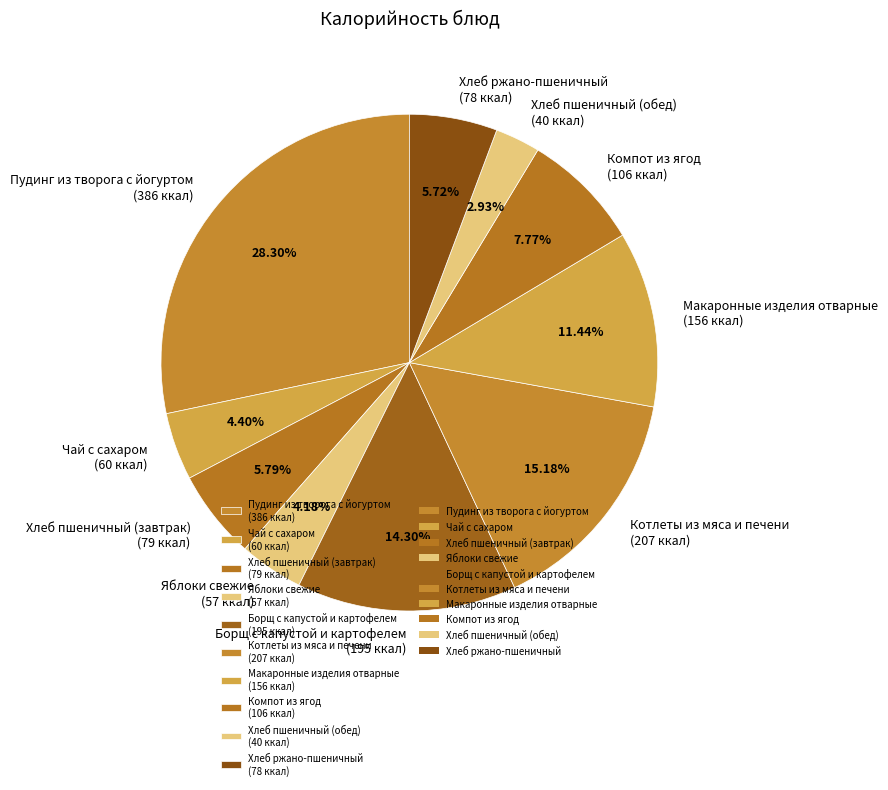

To the nearest percent, what is the difference between the largest and smallest slice percentages?

25%